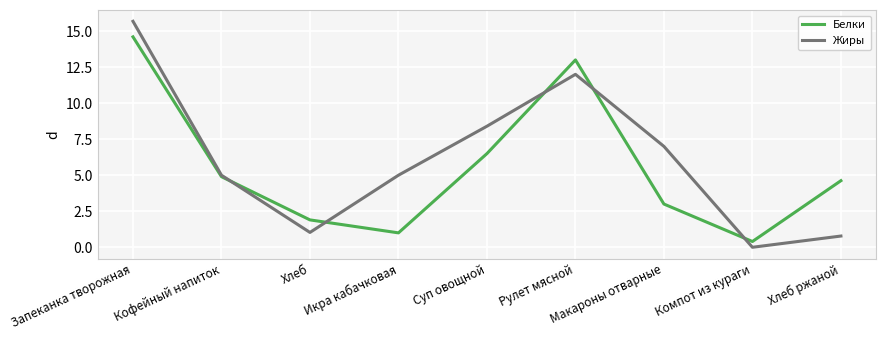

How many lines are shown in the chart?

2